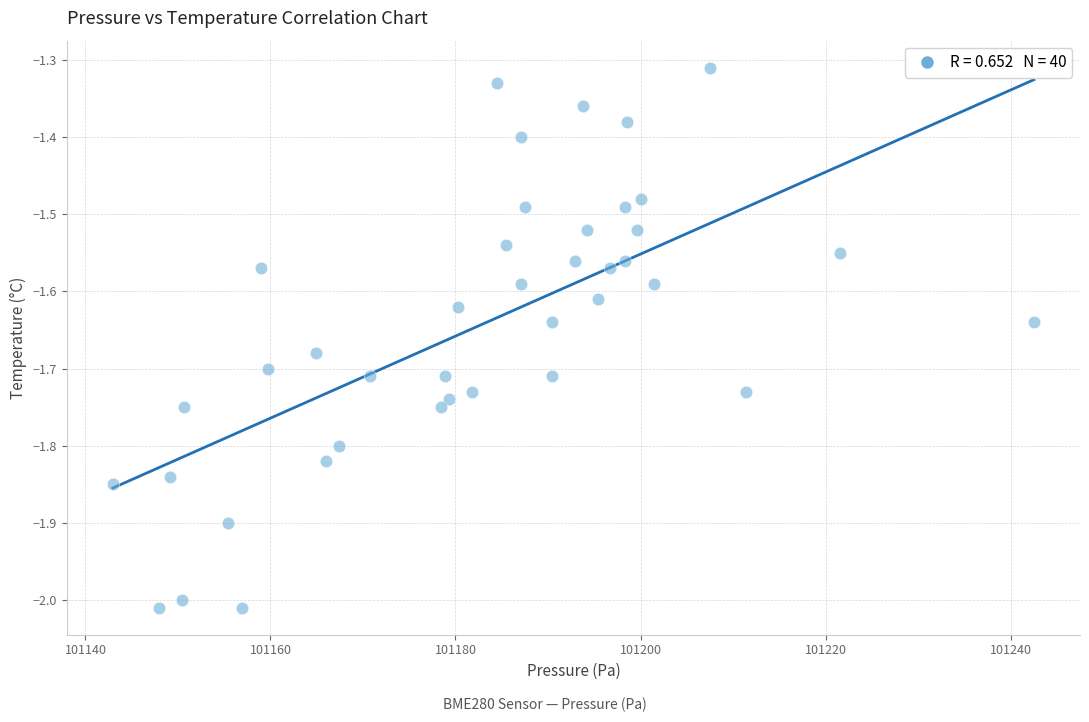

What is the range of X values (max minus min)?

99.6